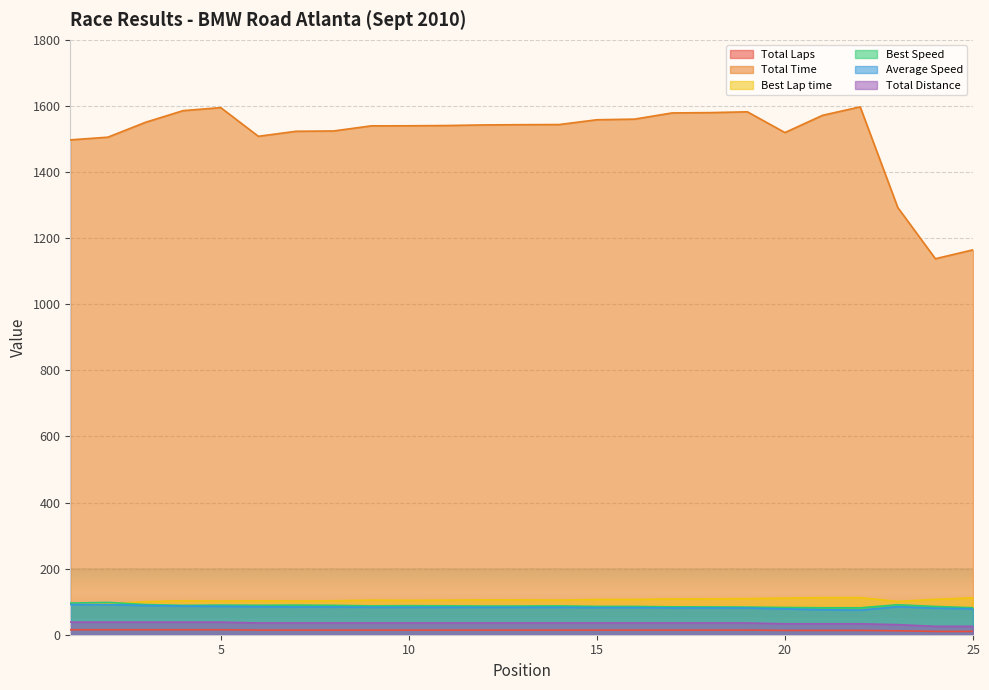

What is the total value across all series at 8?

1849.6